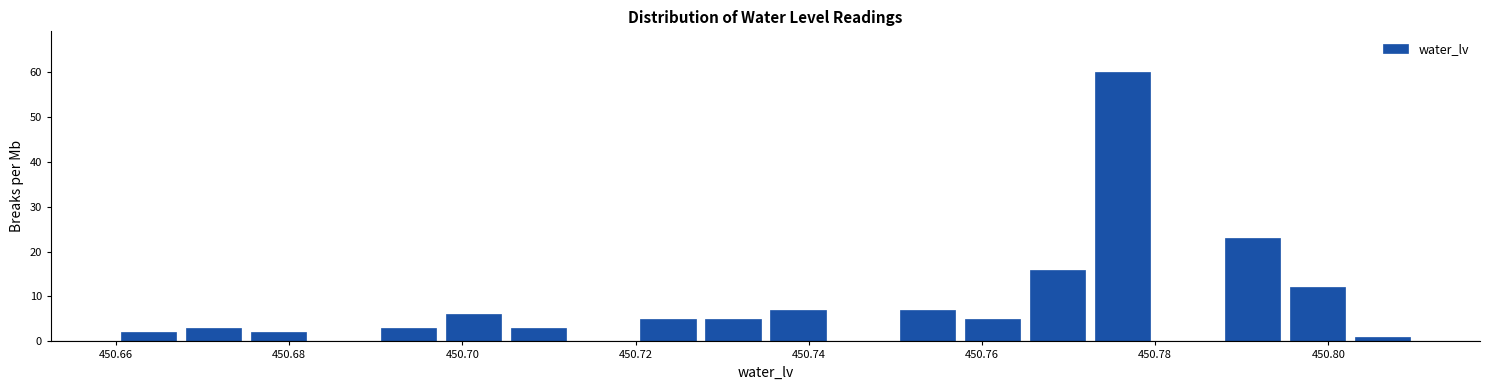

Around what value on the x-axis is the tallest bar? Give the approximate position of its centre, as read against the axis.

450.776